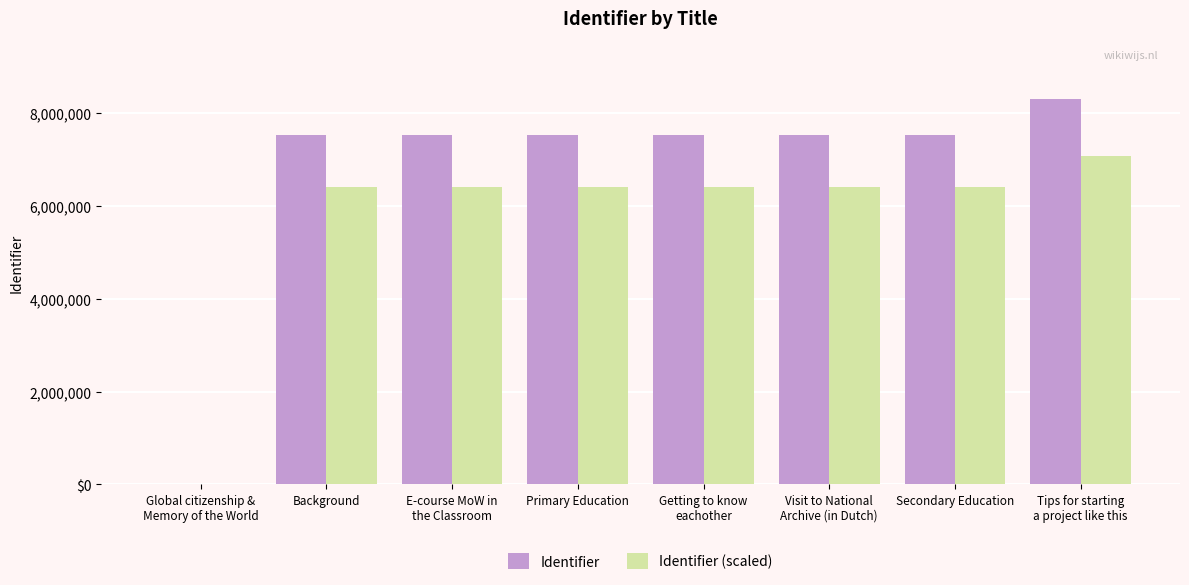

Are the bars horizontal?

No